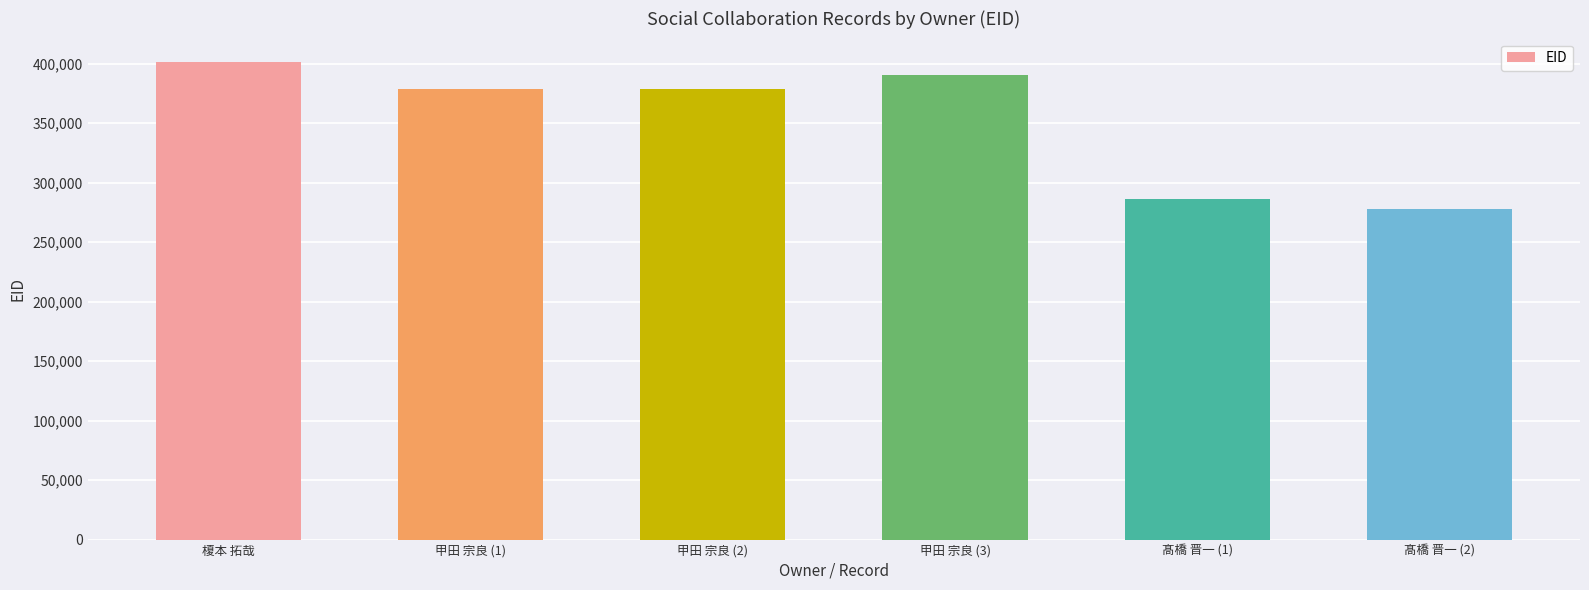

The value at 甲田 宗良 (1) is 378818. True or false?

True